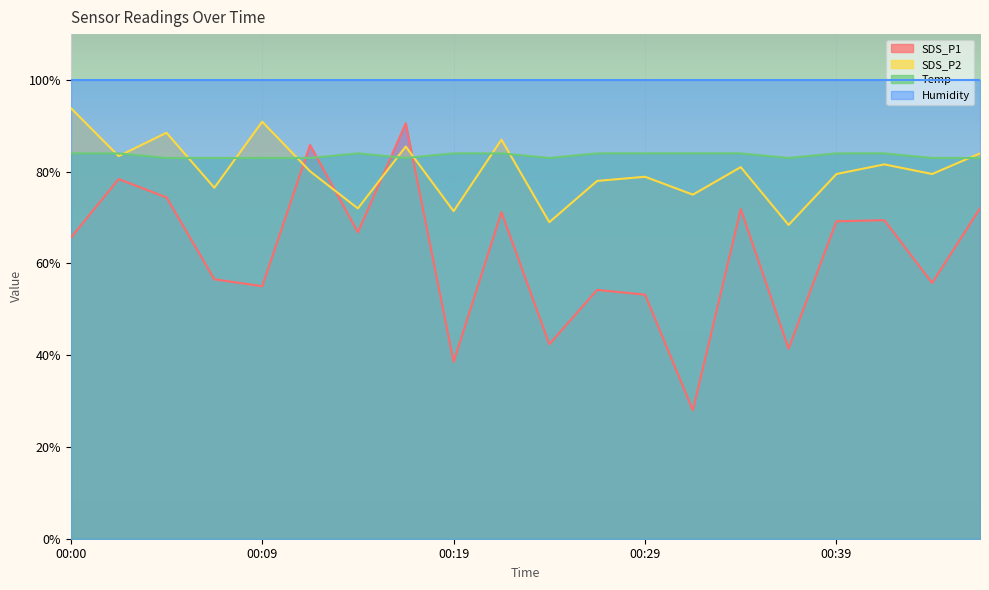

At which label is SDS_P1 closest to 59?

00:07